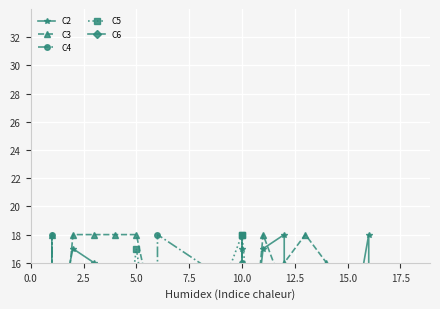

Which series ends up on top after the final intersection of C4 and C5?

C4